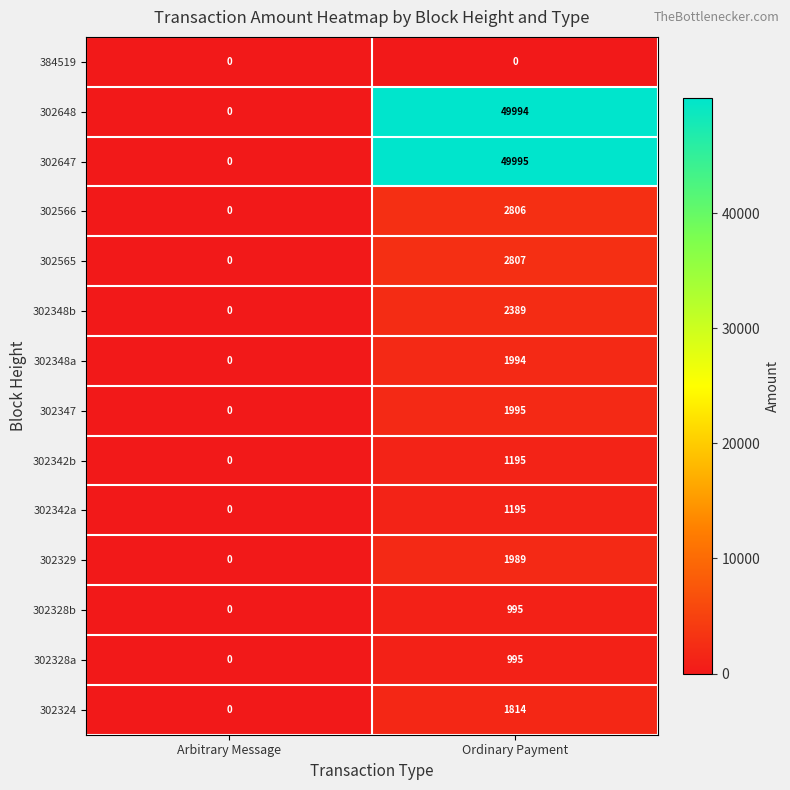

Which series has the largest total across all categories?

302647